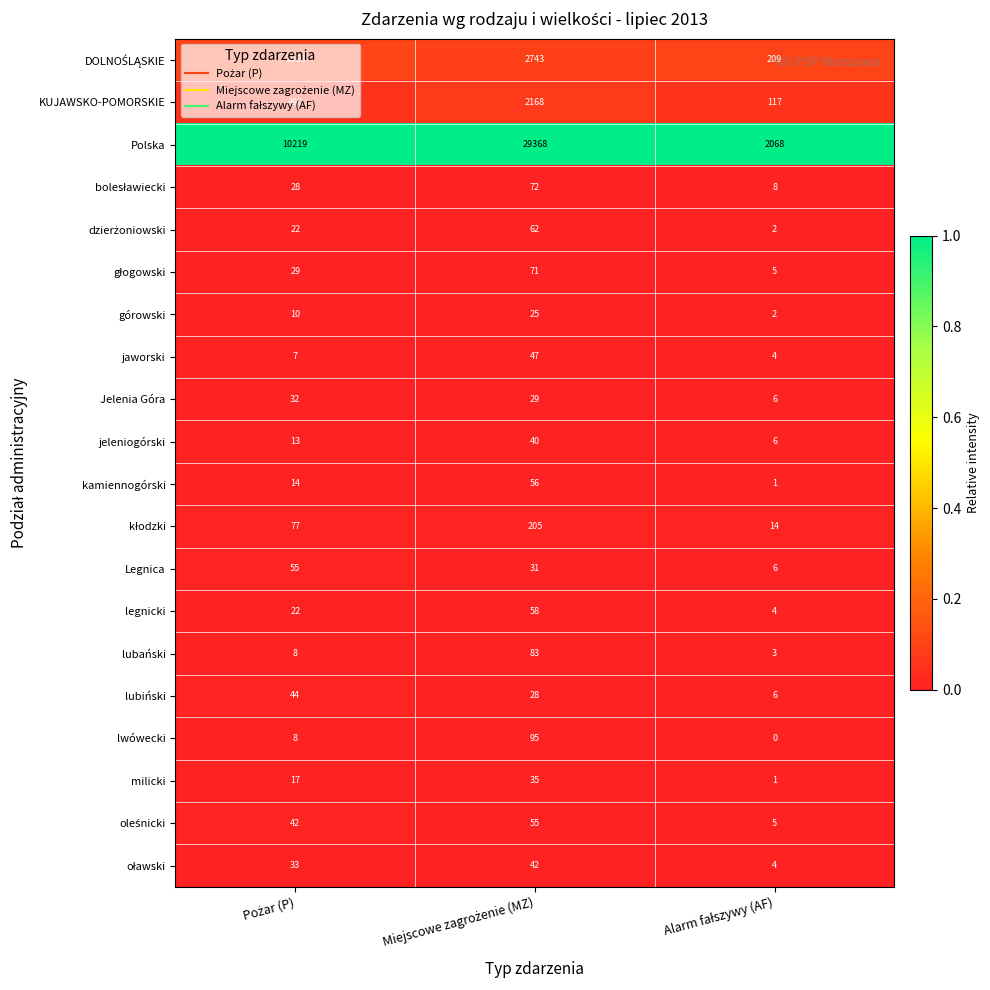

What is the maximum value shown in the chart?

29368